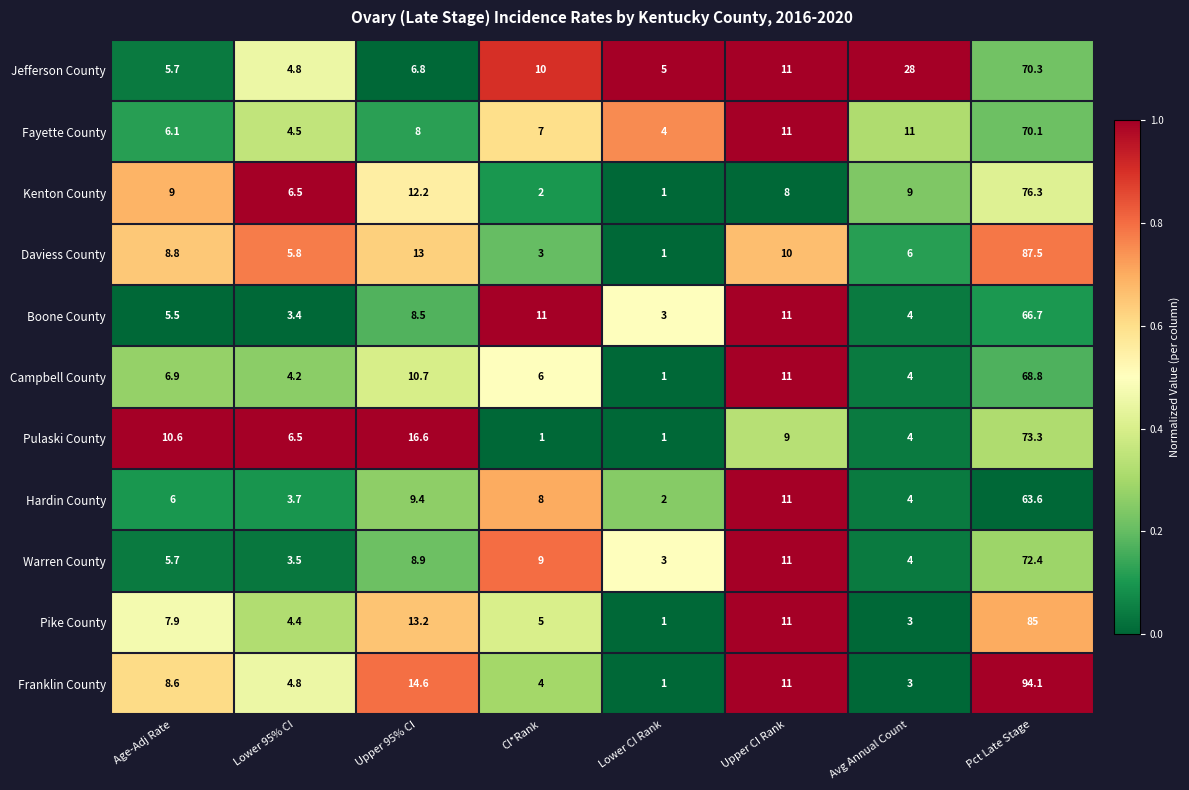

The value of Daviess County at Age-Adj Rate is 8.8. True or false?

True